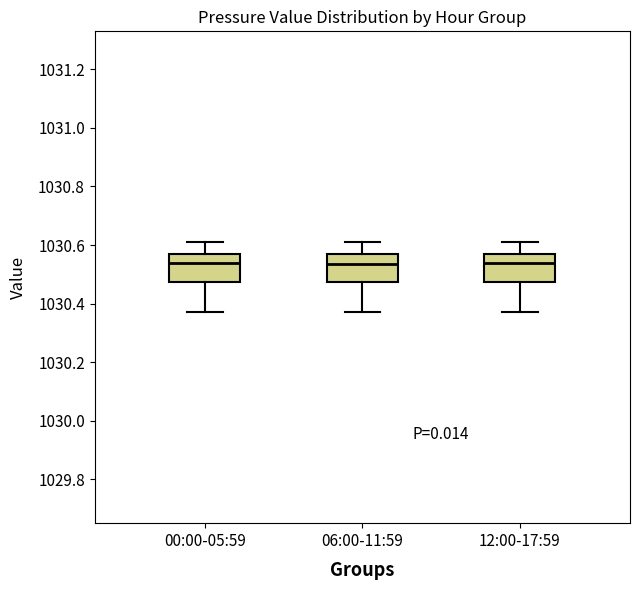

Reading left to right, read every box against the y-axis: the position of its median line, the range the box covers, and the ends of its whiskers. The values are not printed on the chart, so give them approximately, as read against the axis.

00:00-05:59: median 1030.54, box 1030.48 to 1030.58, whiskers 1030.38 to 1030.62
06:00-11:59: median 1030.54, box 1030.48 to 1030.58, whiskers 1030.38 to 1030.62
12:00-17:59: median 1030.54, box 1030.48 to 1030.58, whiskers 1030.38 to 1030.62